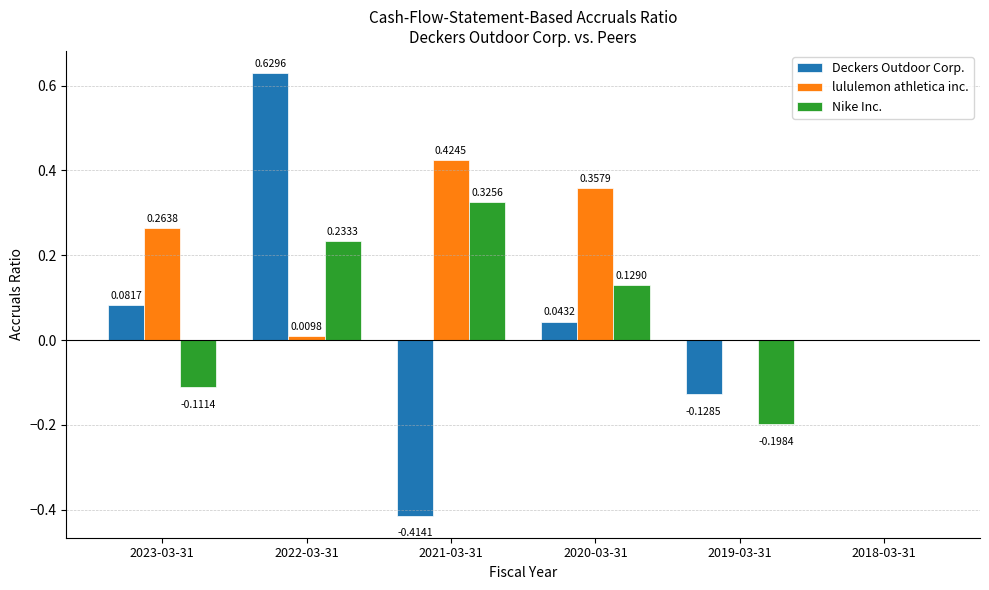

Which series changed the most between 2021-03-31 and 2018-03-31?

lululemon athletica inc.